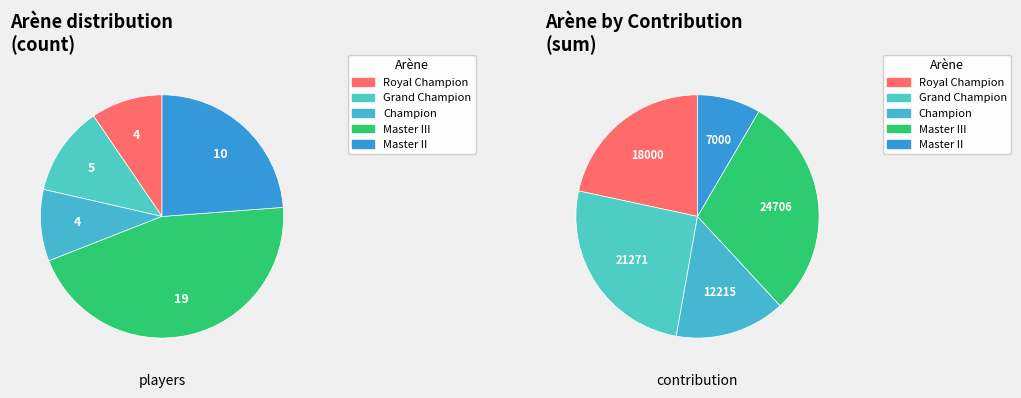

To the nearest percent, what portion does Champion represent?

10%